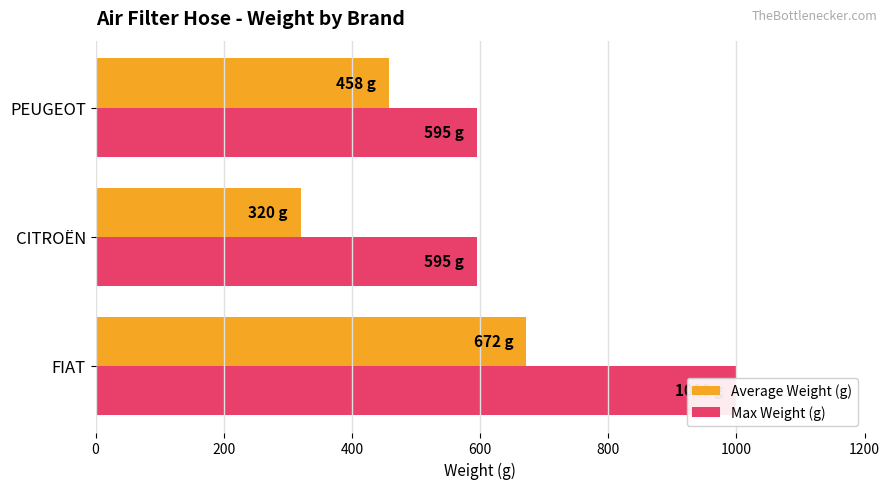

The Max Weight (g) series shows 595 at CITROËN. True or false?

True